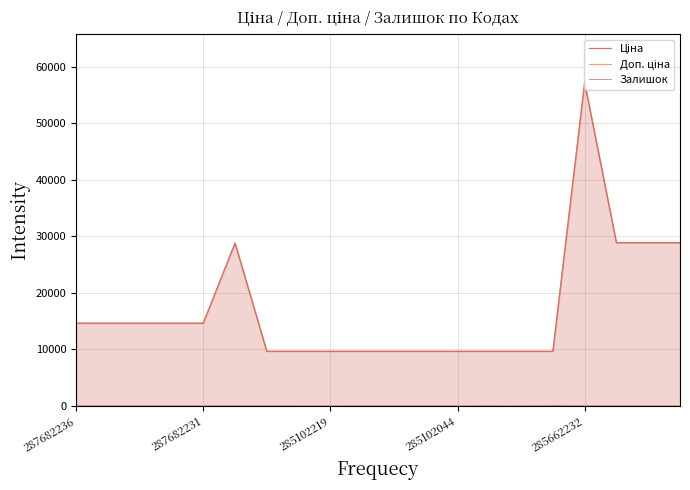

What is the label of the 2nd point from the right?

18